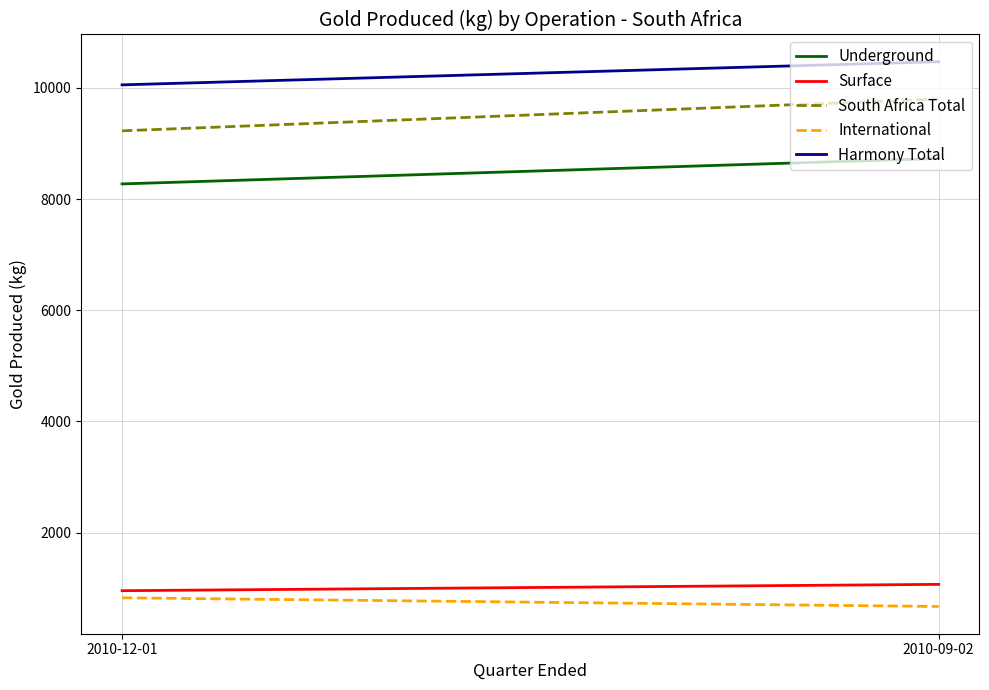

What is the value of the South Africa Total point at the 2nd from the left?

9800